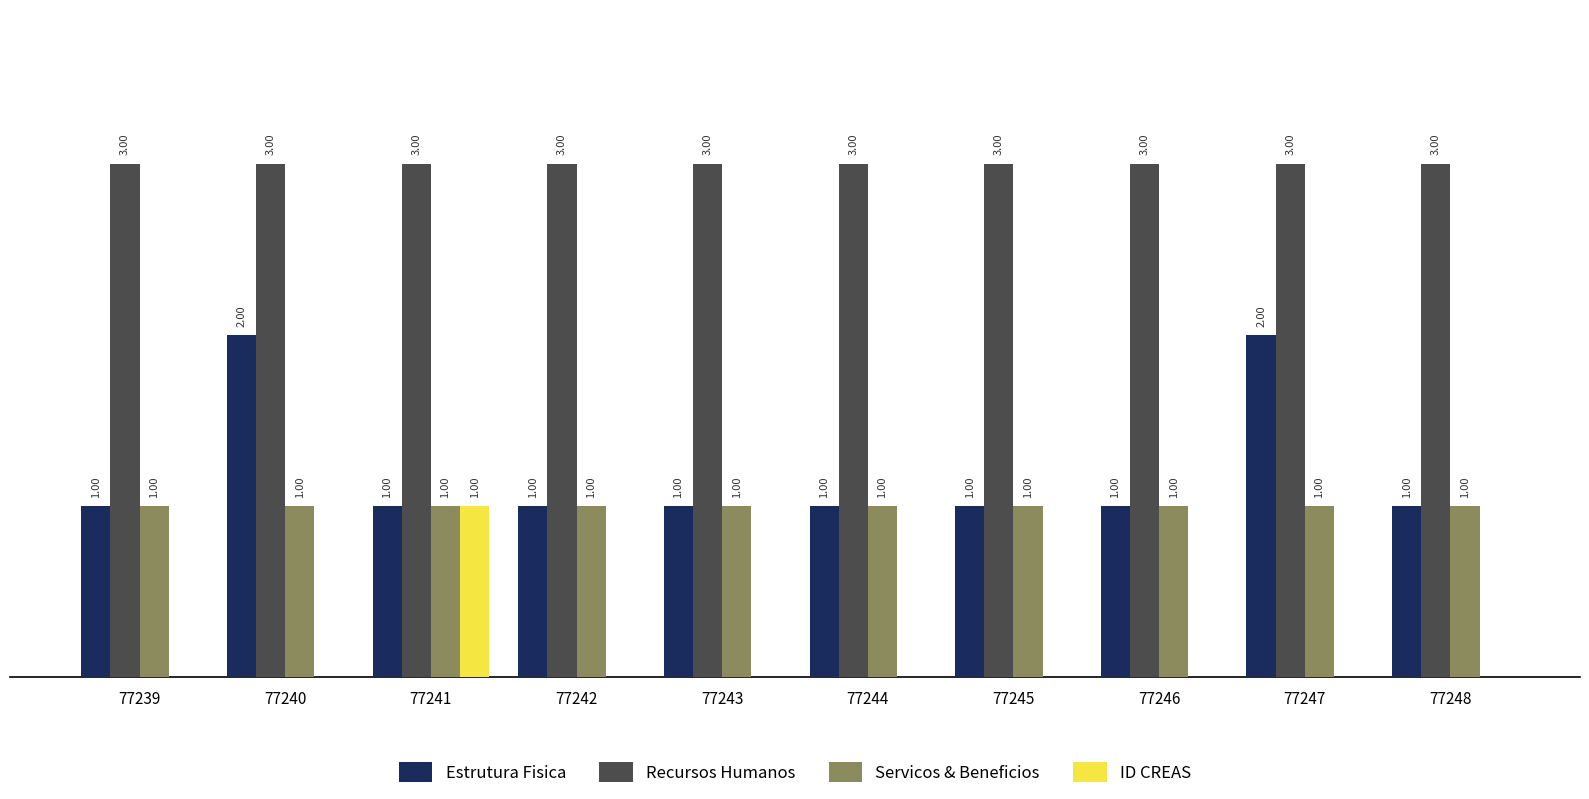

What are all the series names shown in the legend?

Estrutura Fisica, Recursos Humanos, Servicos & Beneficios, ID CREAS